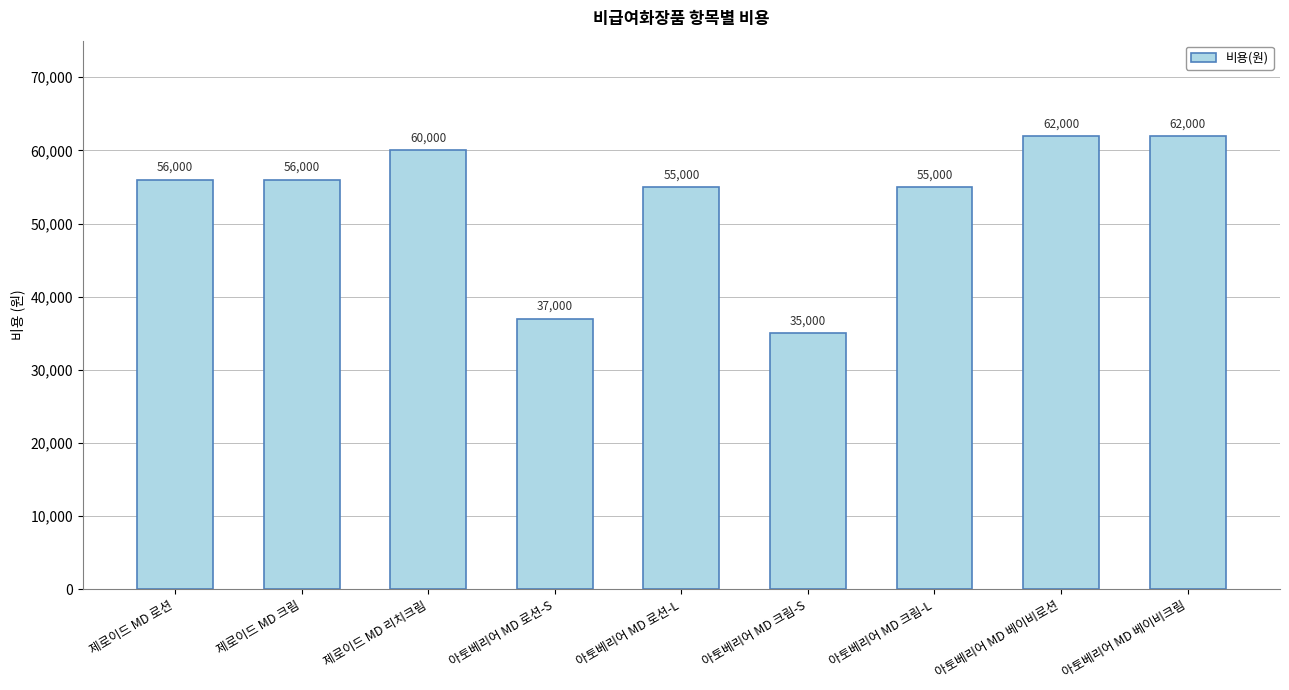

Are the bars grouped side by side (vs. stacked)?

No